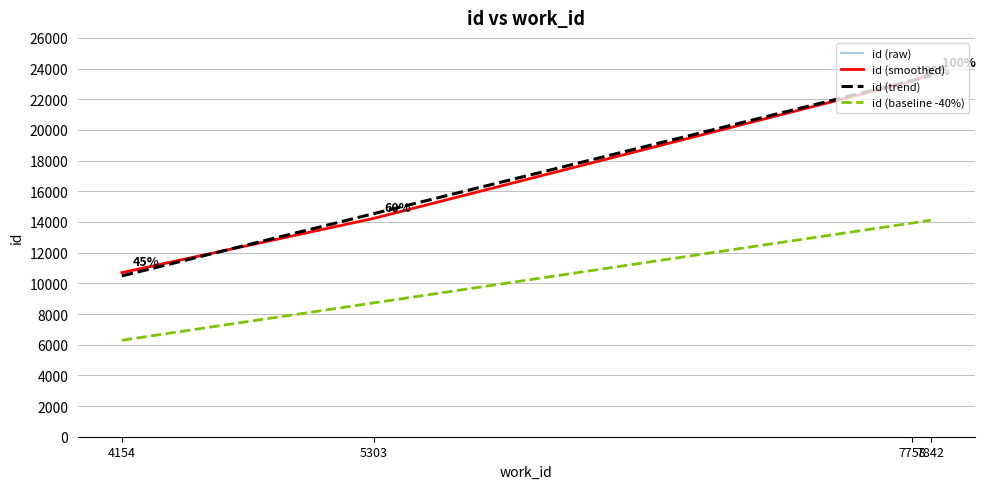

What is the difference between the maximum and minimum values?

12970